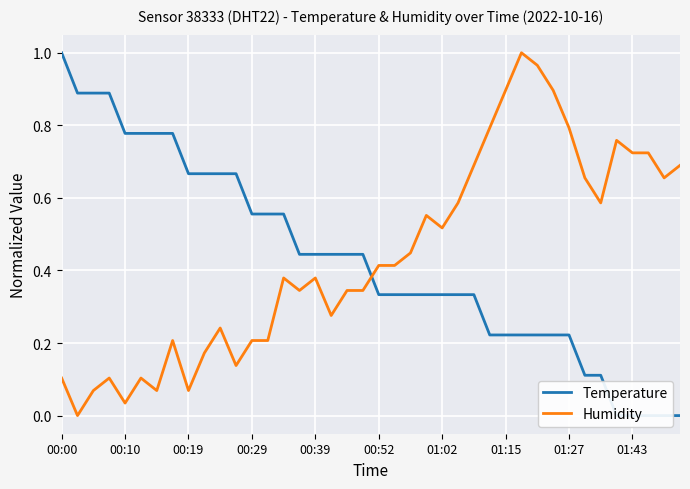

Which series has the largest total across all categories?

Humidity